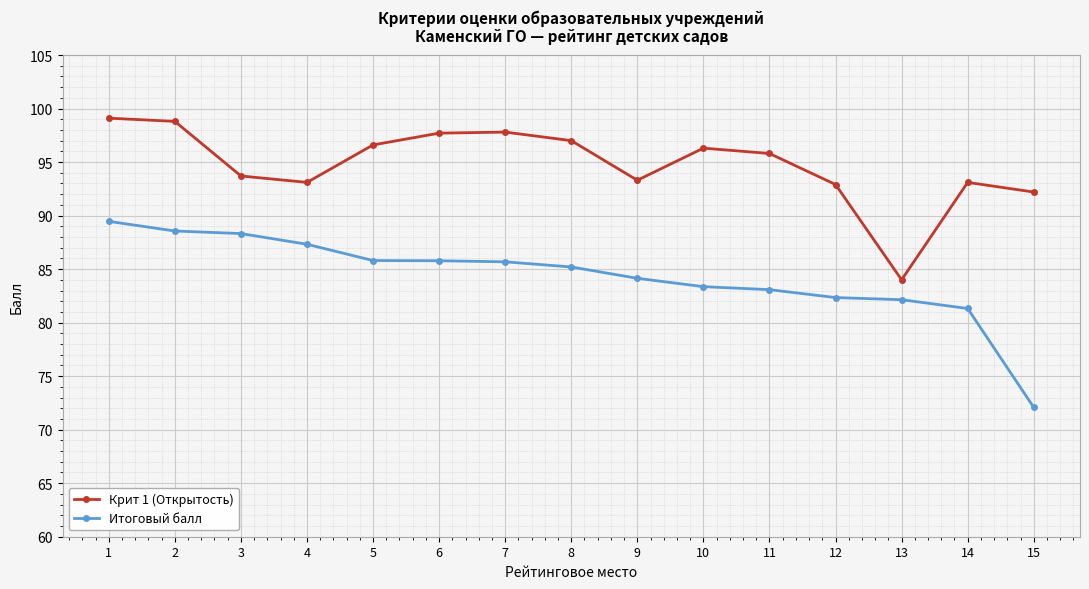

True or false: Крит 1 (Открытость) has a value of 92.2 at 15.

True